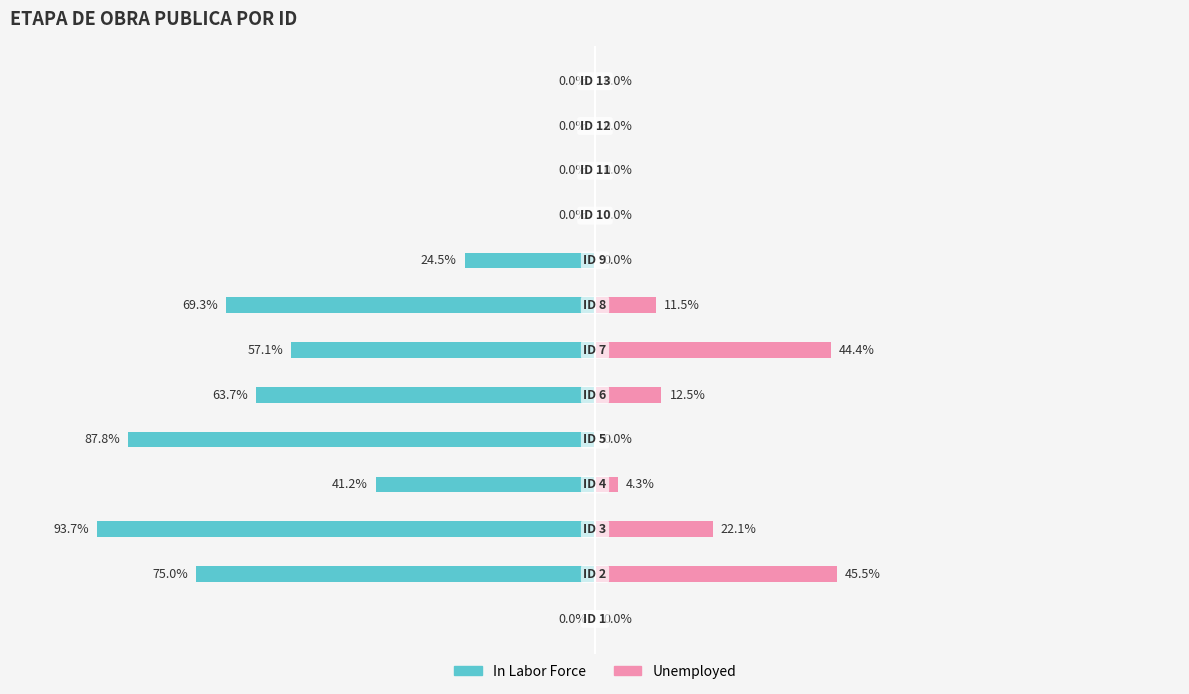

Reading left to right, extract all data points from this chart.

In Labor Force: 0=0.0	1=-75.0	2=-93.7	3=-41.2	4=-87.8	5=-63.7	6=-57.1	7=-69.3	8=-24.5	9=0.0	10=0.0	11=0.0	12=0.0
Unemployed: 0=0.0	1=45.5	2=22.1	3=4.3	4=0.0	5=12.5	6=44.4	7=11.5	8=0.0	9=0.0	10=0.0	11=0.0	12=0.0